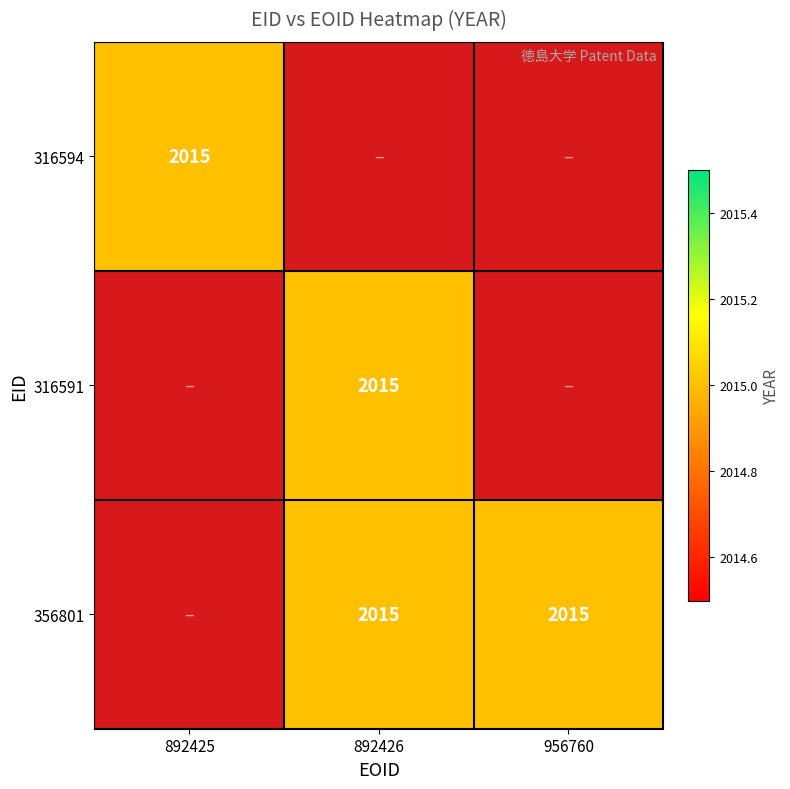

Count the number of data series in this chart.

3